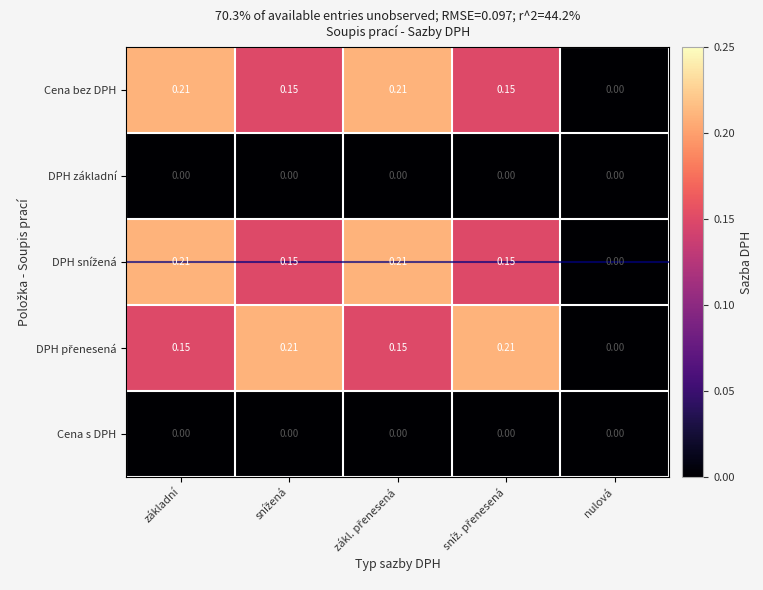

At which label does Cena bez DPH reach its minimum?

nulová